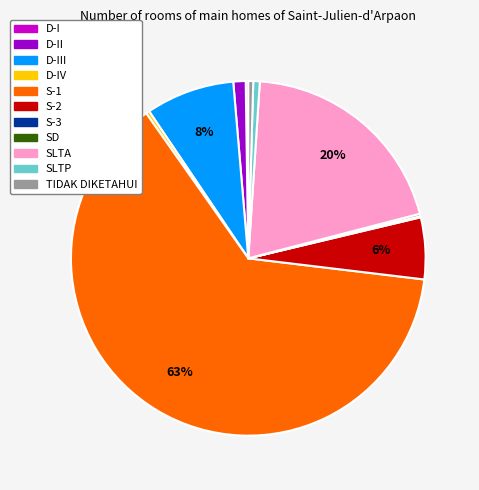

To the nearest percent, what percentage of the pie is SLTA?

20%